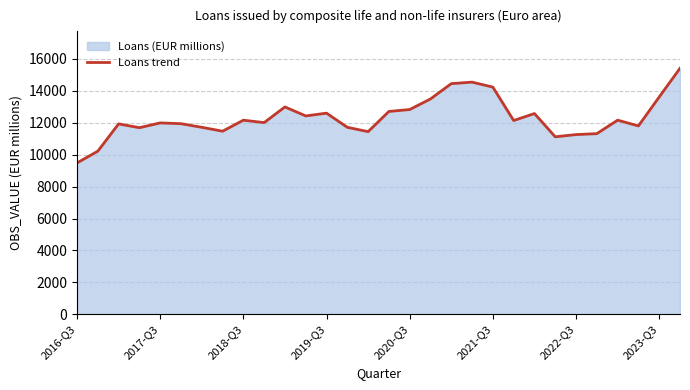

Is it true that the value at 2022-Q3 is 11262.5?

True